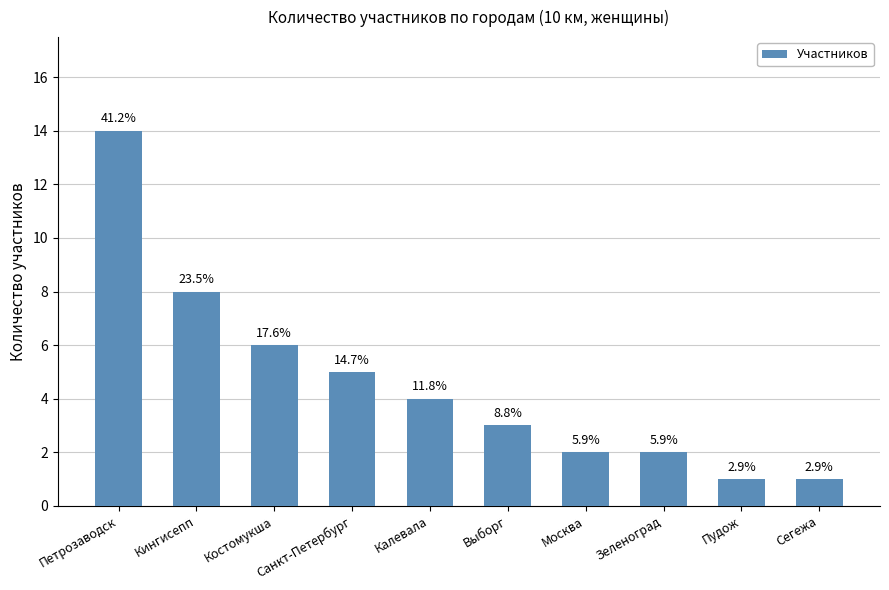

Where does the data first go above 4?

Петрозаводск